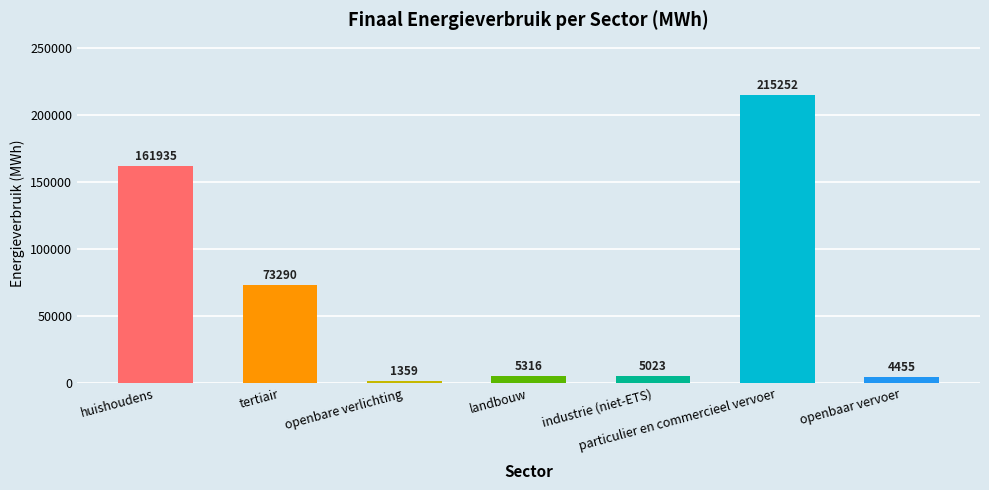

Are the bars horizontal?

No